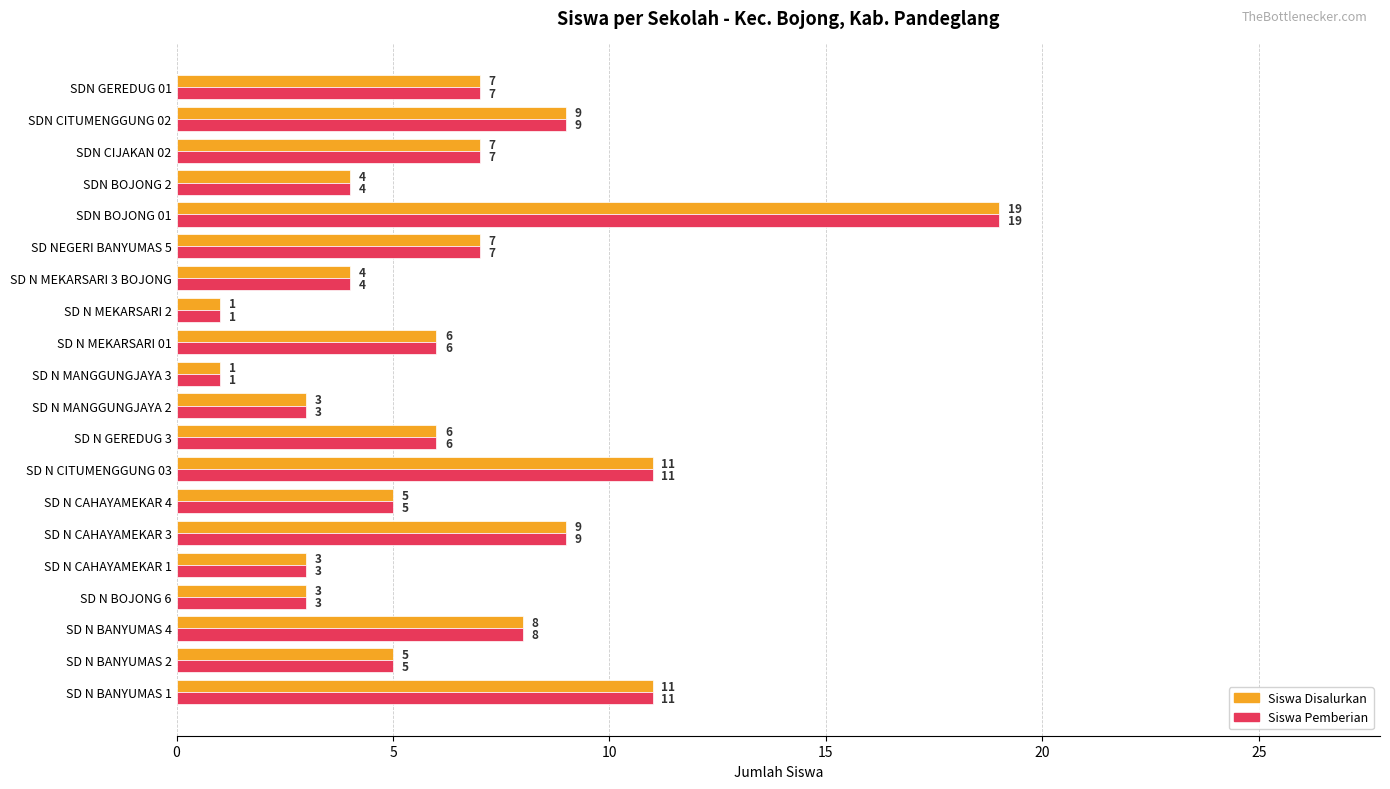

What is the sum of all Siswa Pemberian values?

129